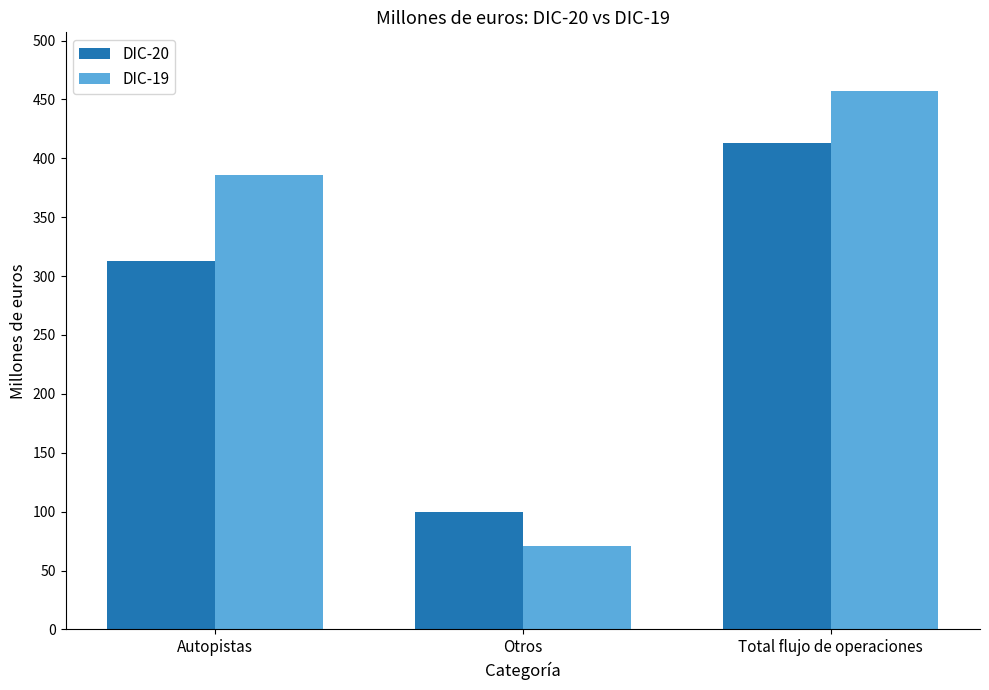

Reading left to right, transcribe all the data shown in this chart.

DIC-20: 313	100	413
DIC-19: 386	71	457